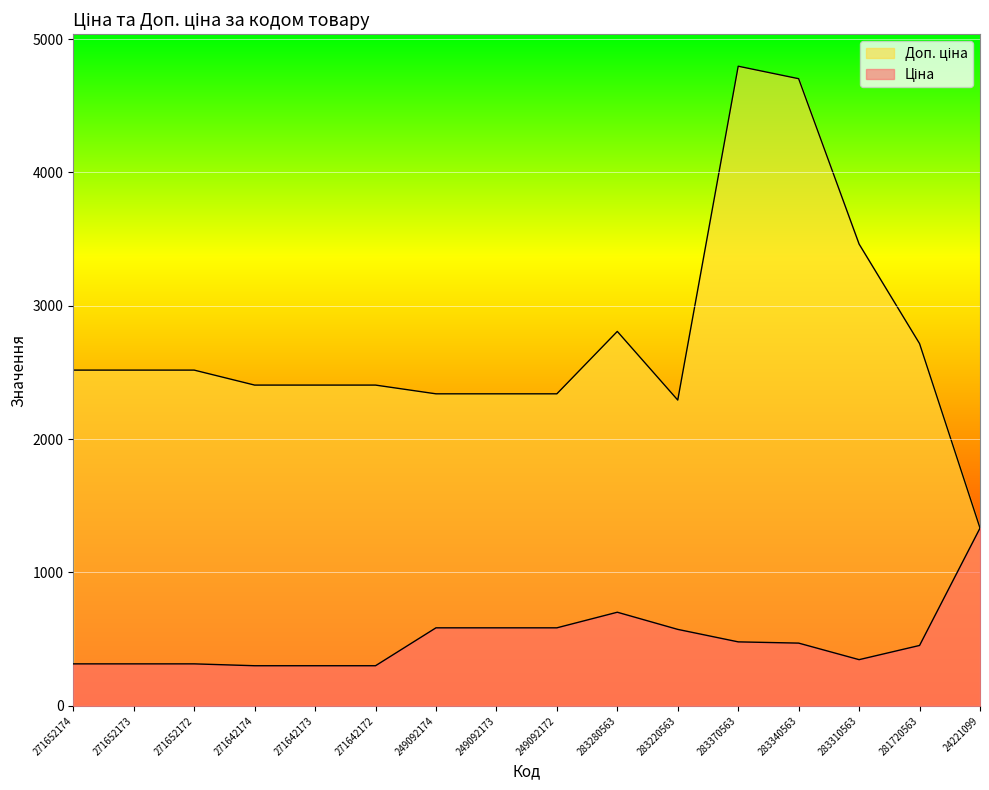

At 271642172, list the series in order from smallest to largest.

Ціна, Доп. ціна